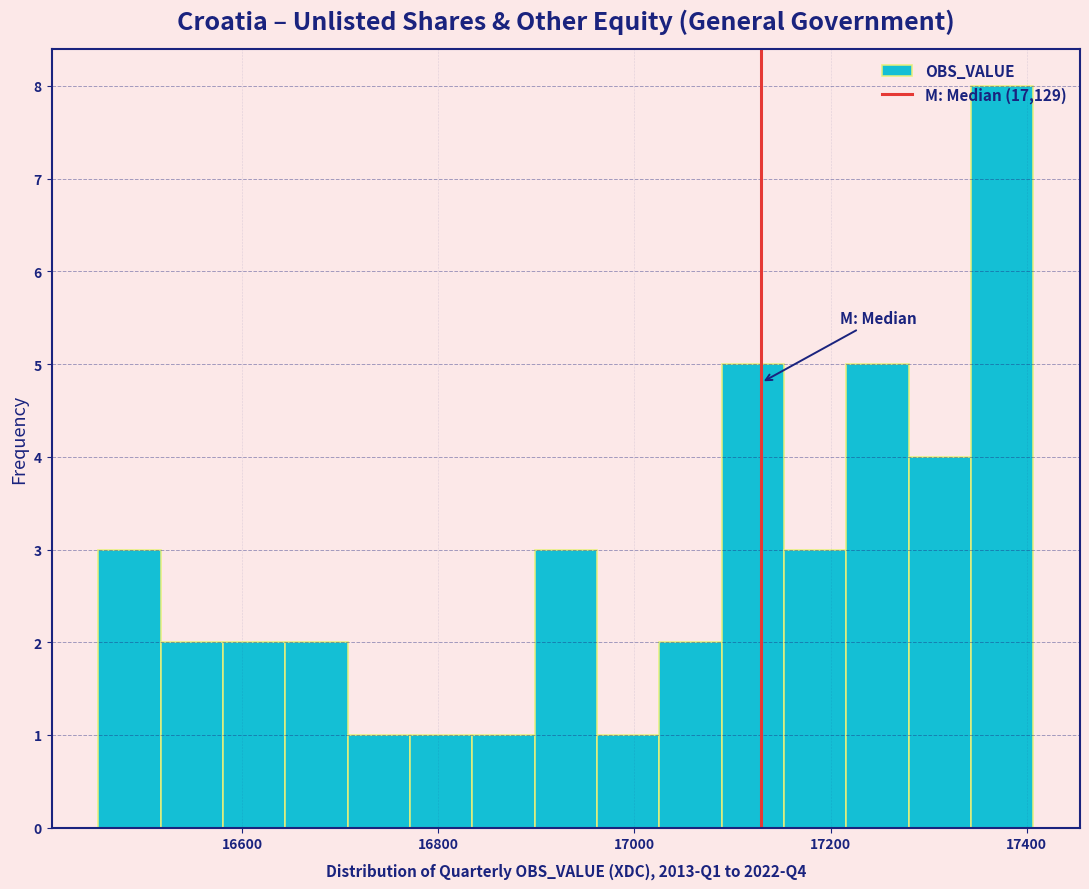

Read against the x-axis, roughly where is the centre of the tallest bar?

17380